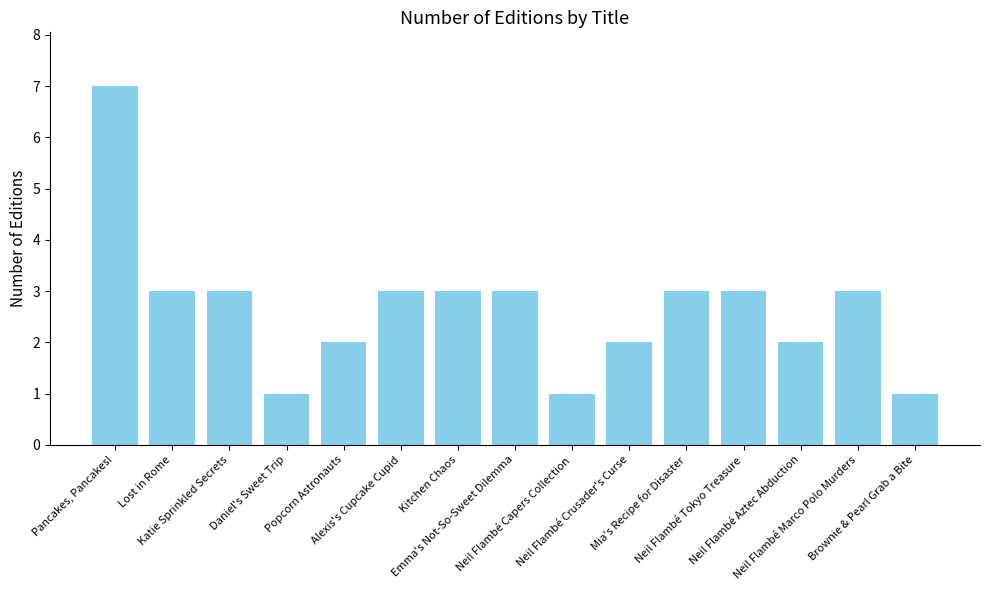

What is the maximum value shown in the chart?

7